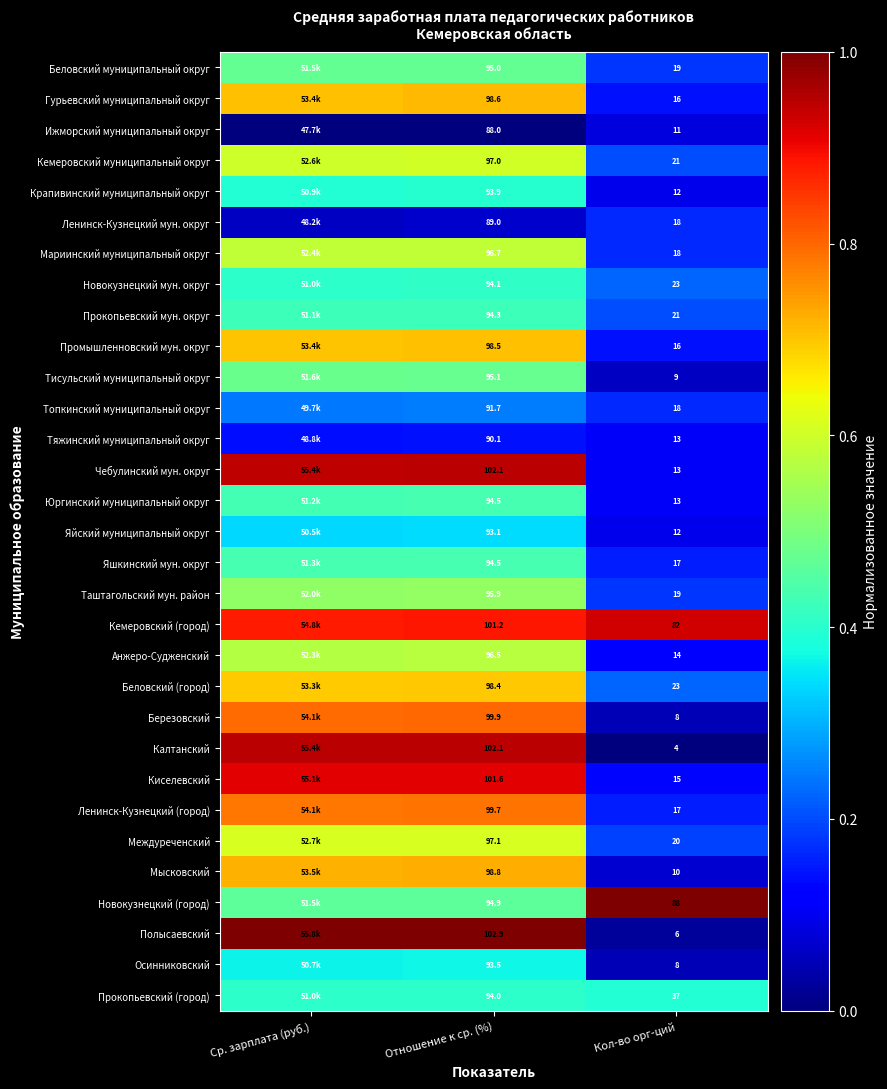

Rank the categories by Ленинск-Кузнецкий (город) value from lowest to highest.

Кол-во орг-ций, Ср. зарплата (руб.), Отношение к ср. (%)